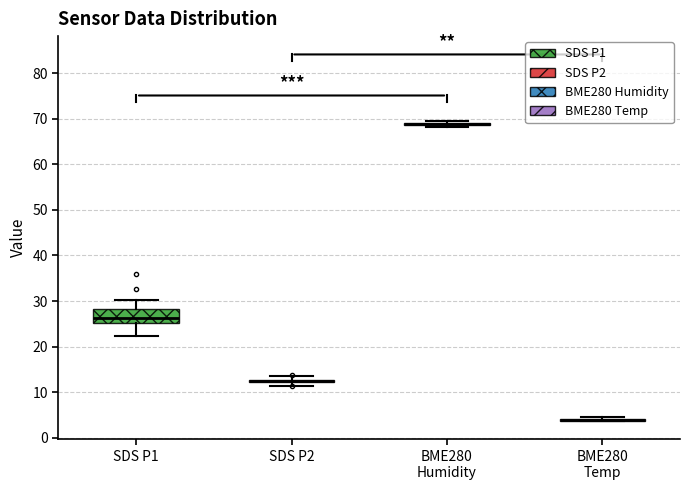

Where does the median line of the box for SDS P1 sit on the y-axis? The values are not printed on the chart, so give them approximately, as read against the axis.

26